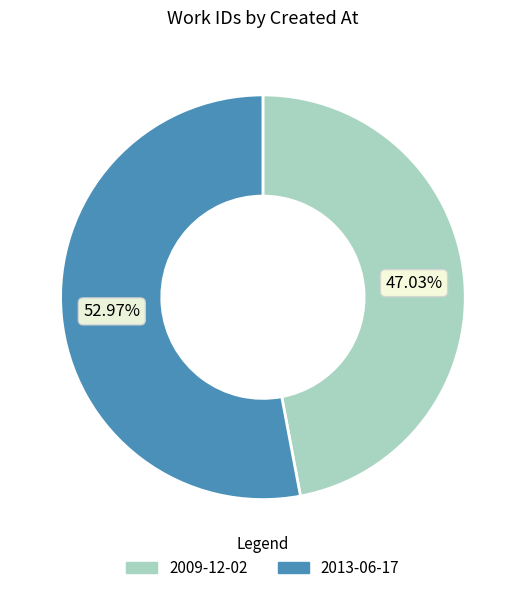

Count the number of slices in the pie.

2